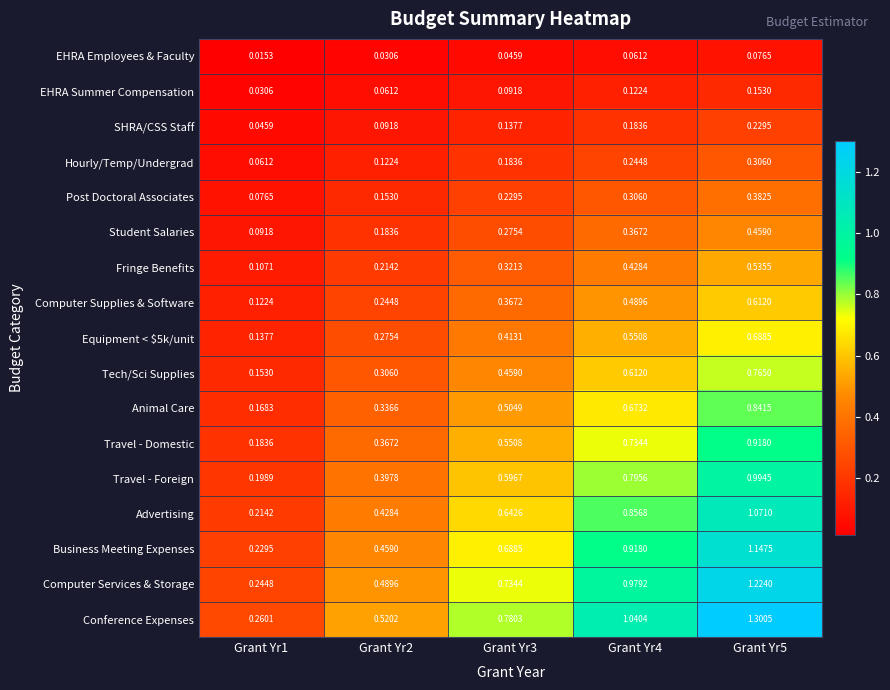

Is the value of Computer Services & Storage at Grant Yr3 greater than the value of Conference Expenses at Grant Yr5?

No